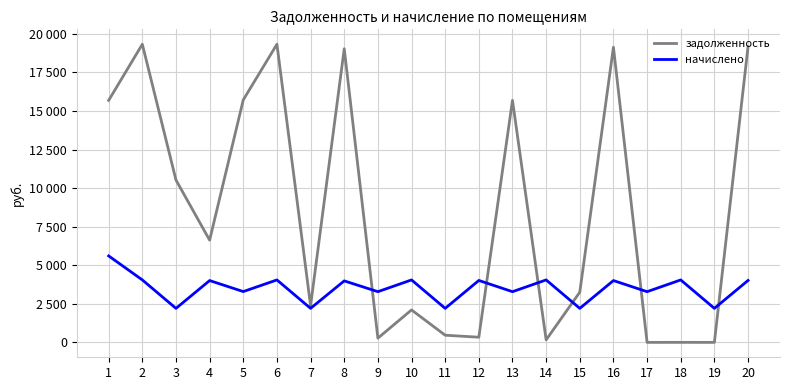

Which series has the largest total across all categories?

задолженность